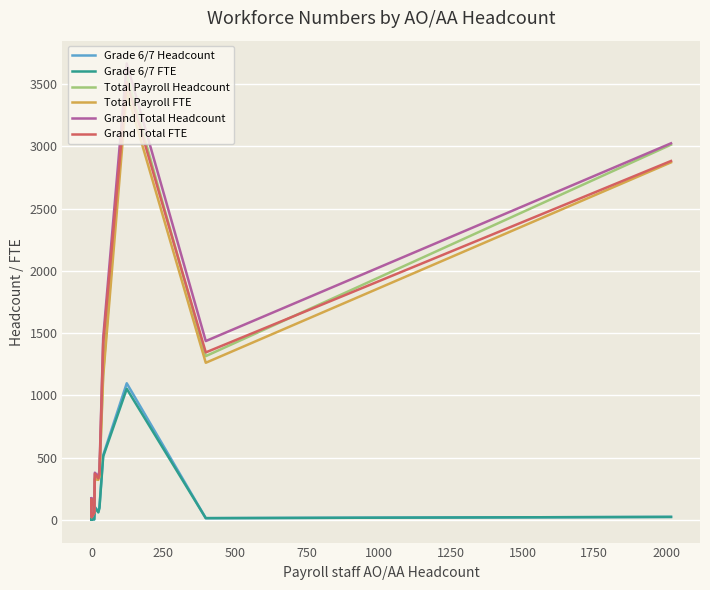

Is the value of Grand Total FTE at 250 greater than the value of Grand Total Headcount at 1250?

No